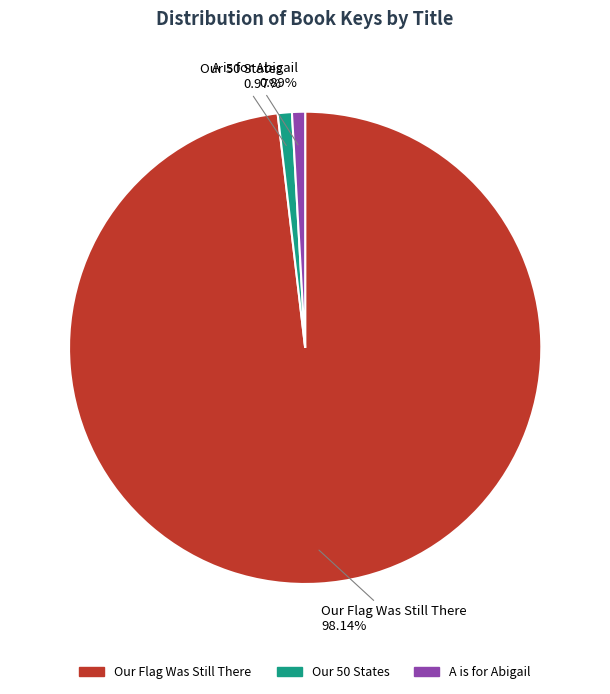

Is the sum of Our Flag Was Still There and A is for Abigail greater than half?

Yes